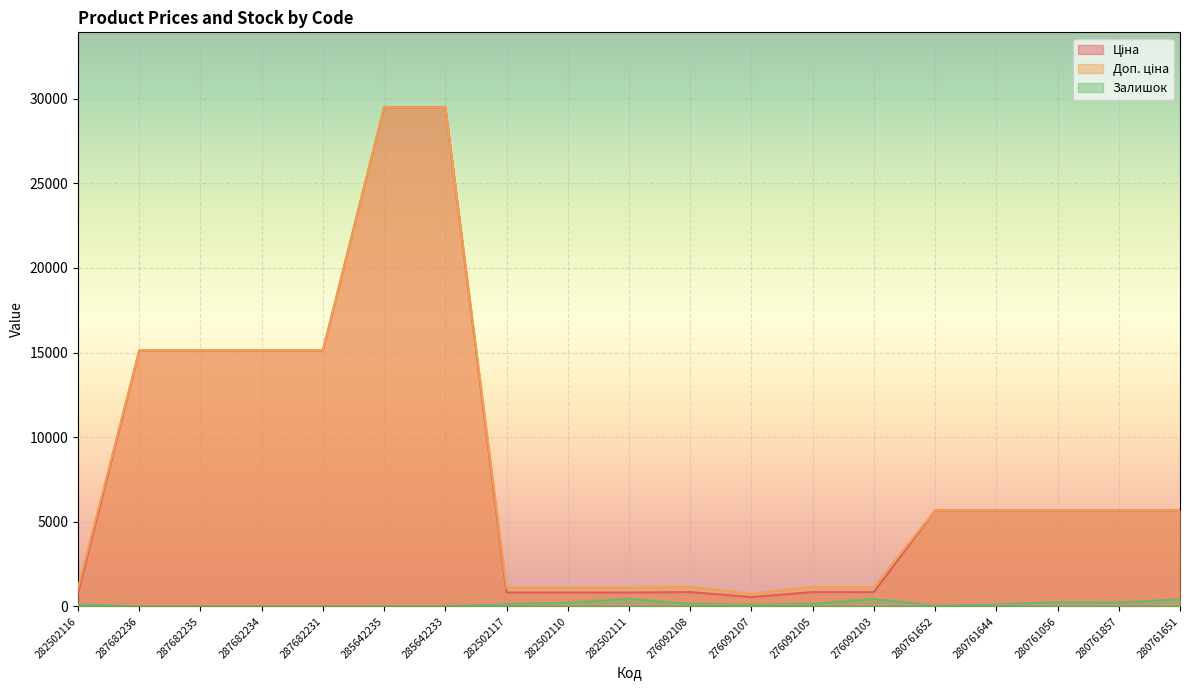

How many data points does each series have?

19